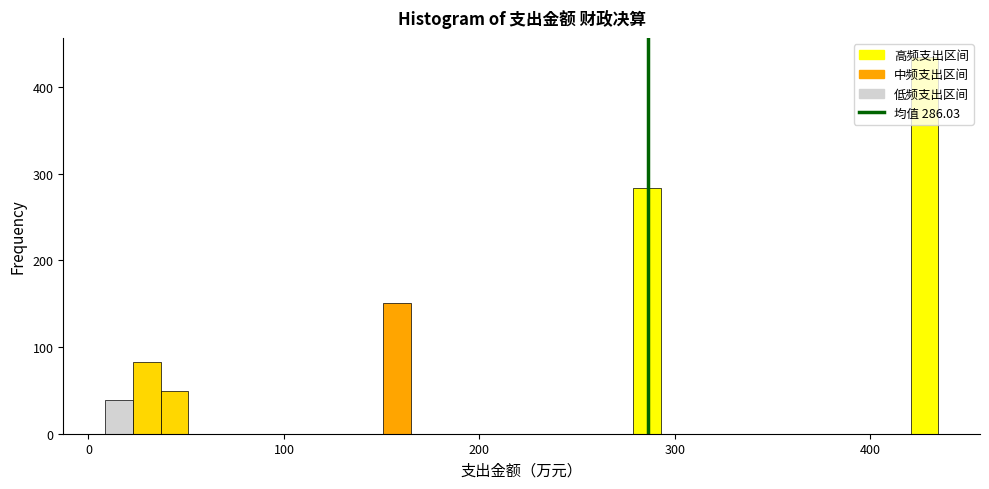

Around what value on the x-axis is the tallest bar? Give the approximate position of its centre, as read against the axis.

430